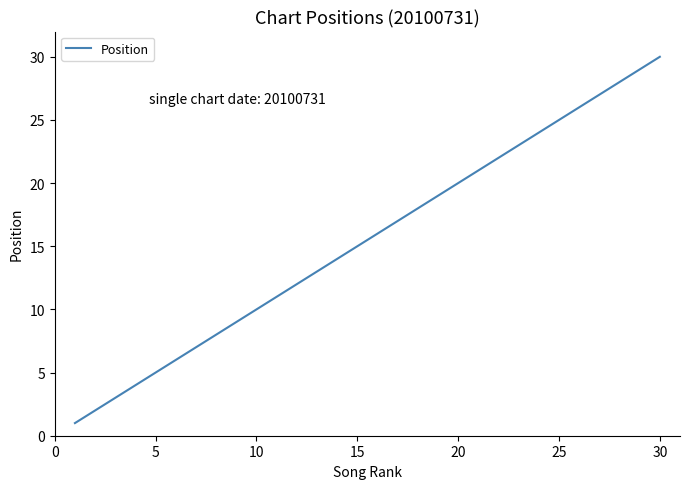

What is the smallest value displayed?

1